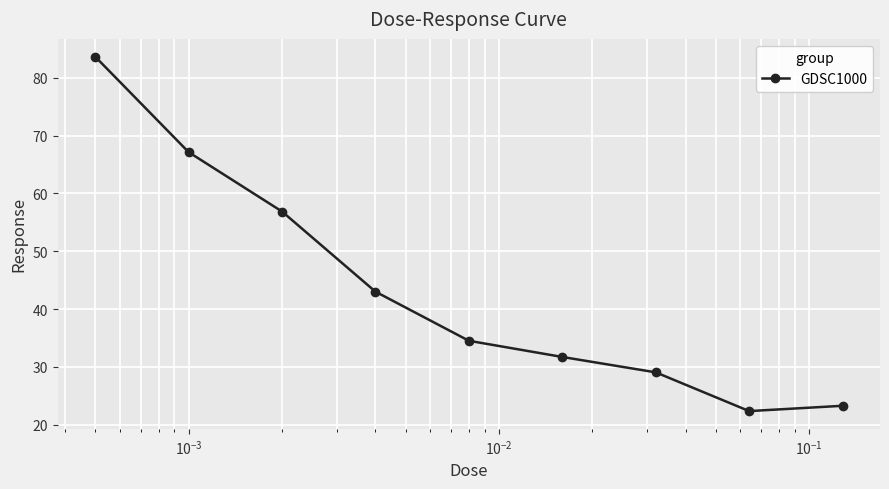

What is the sum of all values?

391.7